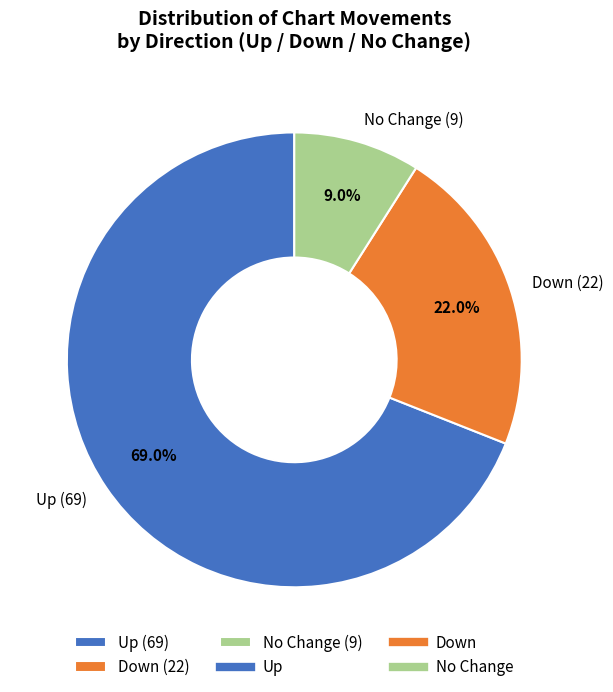

What is the largest slice in the pie chart?

Up (69)